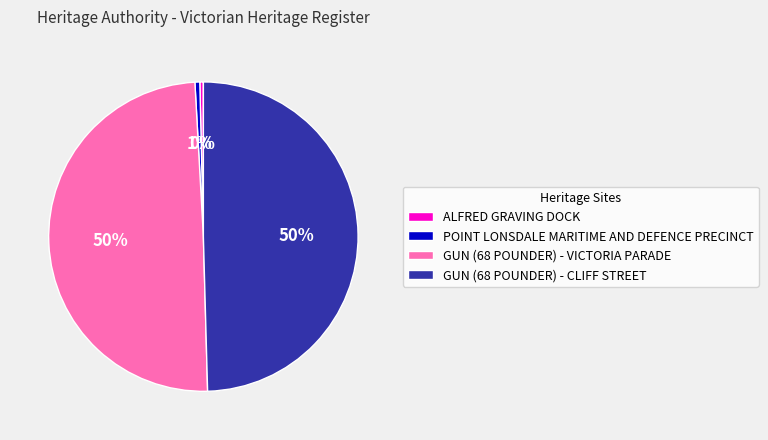

Which has a higher value, GUN (68 POUNDER) - CLIFF STREET or POINT LONSDALE MARITIME AND DEFENCE PRECINCT?

GUN (68 POUNDER) - CLIFF STREET